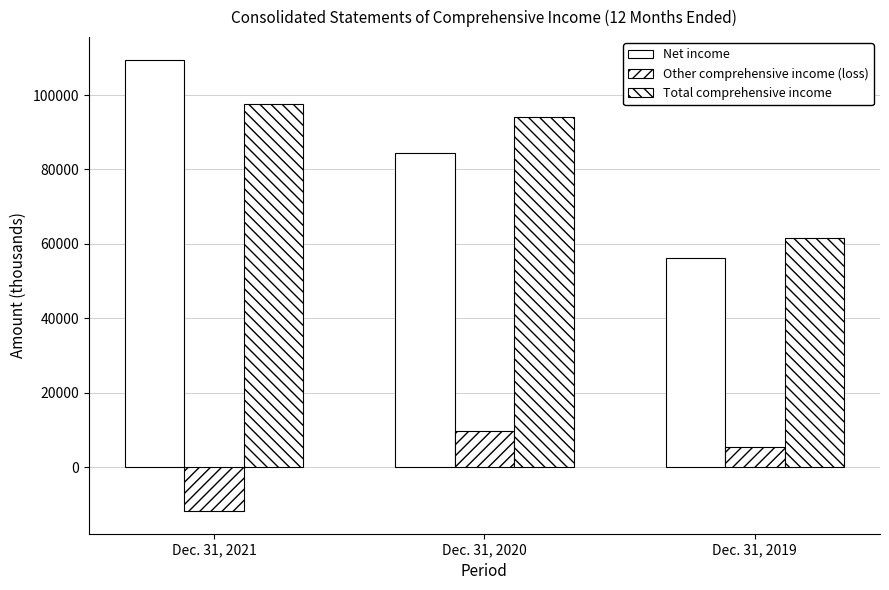

How many bars are there in each group?

3